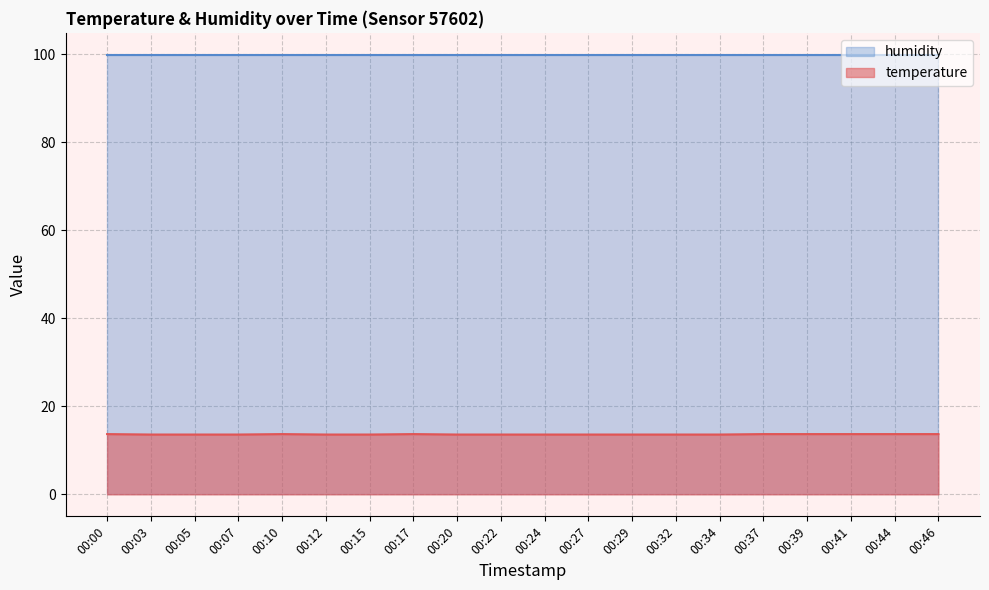

Rank the categories by value from lowest to highest.

00:03, 00:05, 00:07, 00:12, 00:15, 00:20, 00:22, 00:24, 00:27, 00:29, 00:32, 00:34, 00:00, 00:10, 00:17, 00:37, 00:39, 00:41, 00:44, 00:46